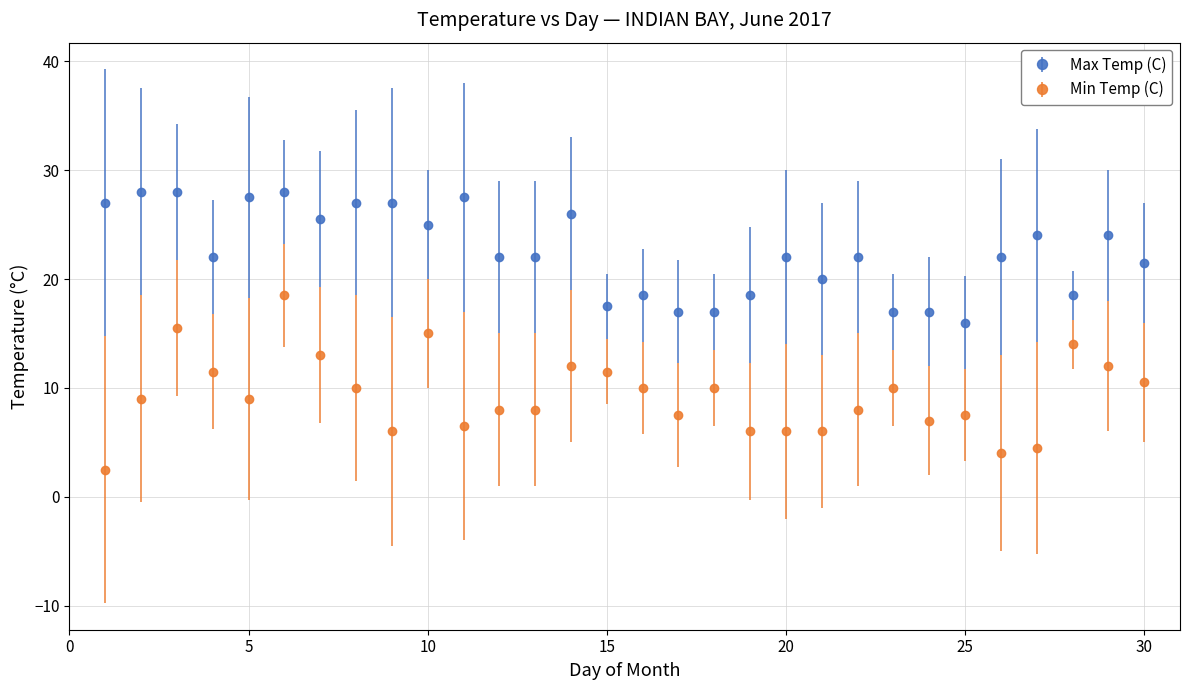

What is the difference between the maximum and minimum values in the Max Temp (C) series?

12.0